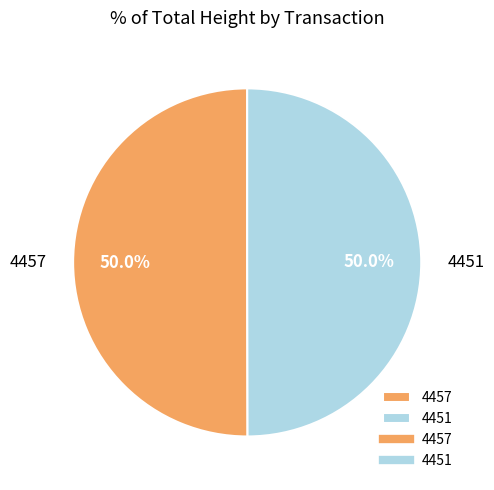

What is the total percentage of 4451 and 4457?

100.0%